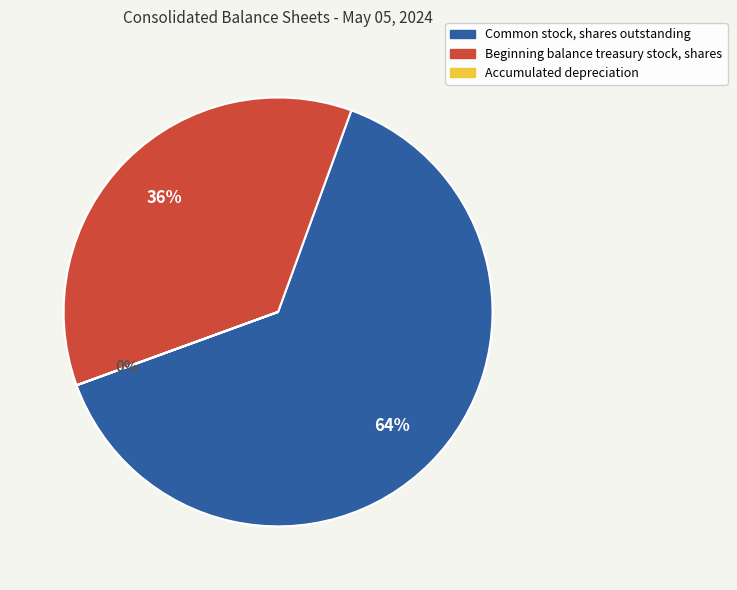

Which slice is the largest?

Common stock, shares outstanding